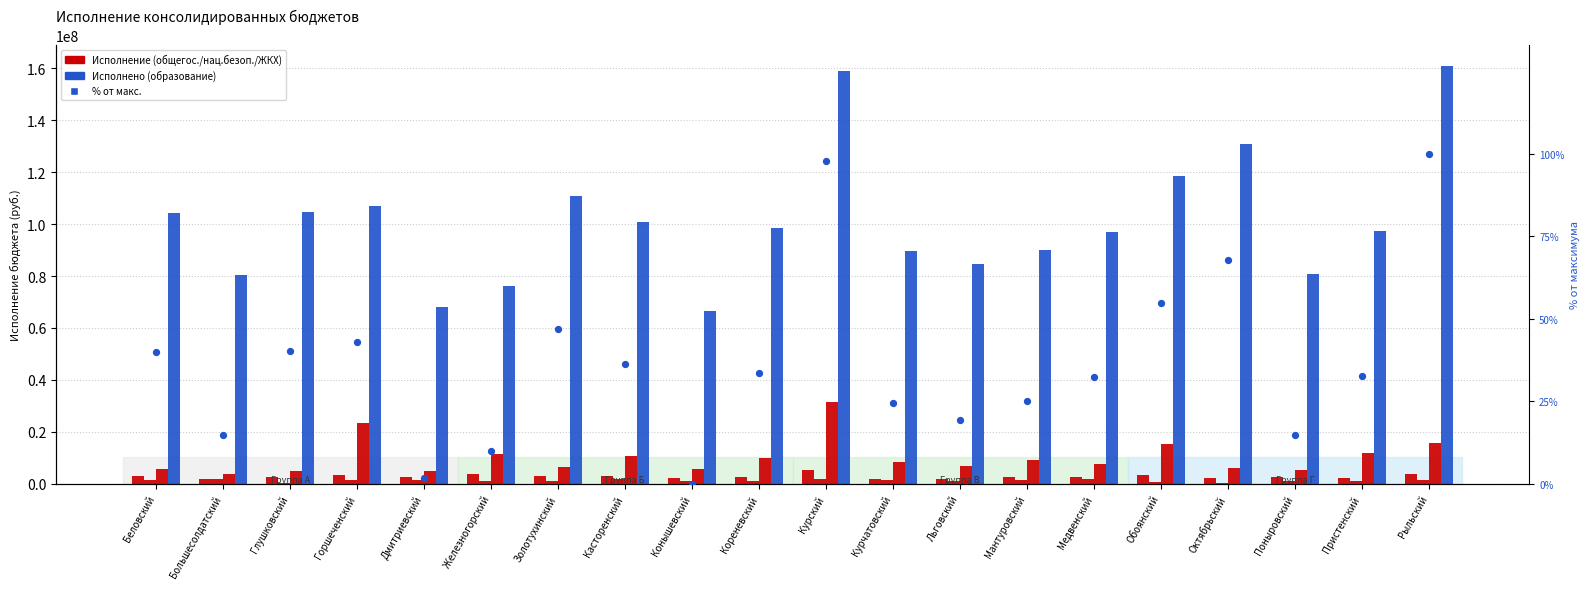

Which series contains the lowest Y value?

% от макс. (образование)